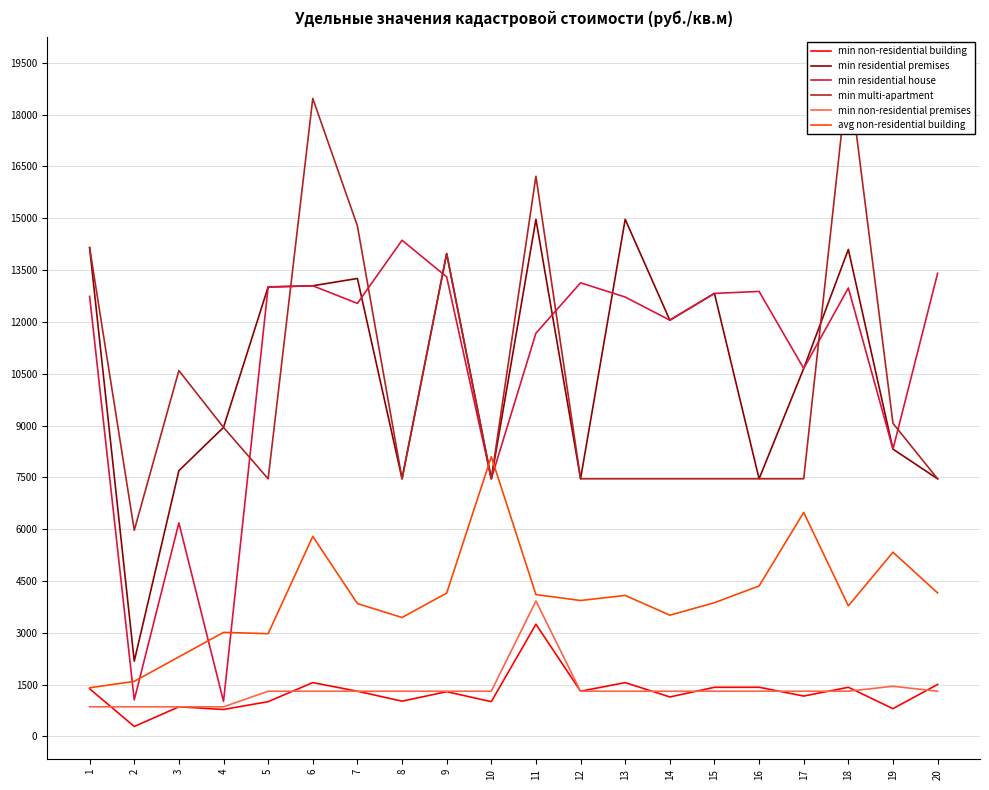

What is the lowest value of the min non-residential building series?

286.6